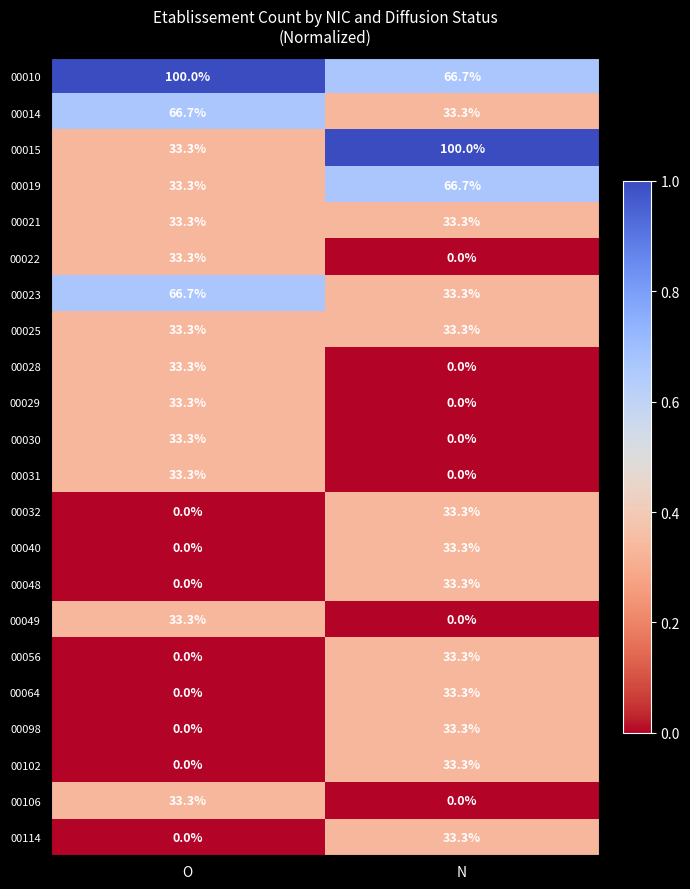

What is the spread (max minus min) of values at O?

100.0